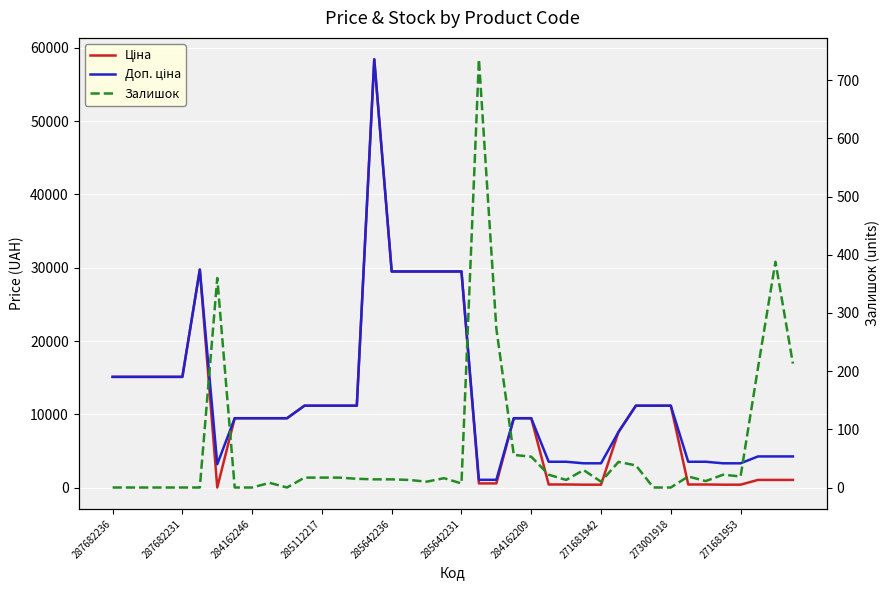

How many intersections are there between Залишок and Ціна?

4